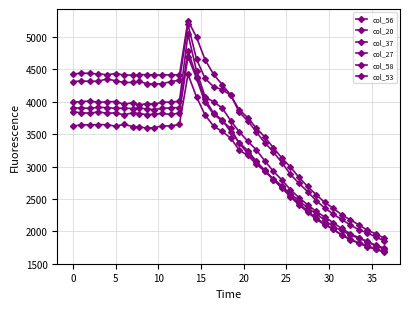

At how many categories does at least one series exceed 4265?

18